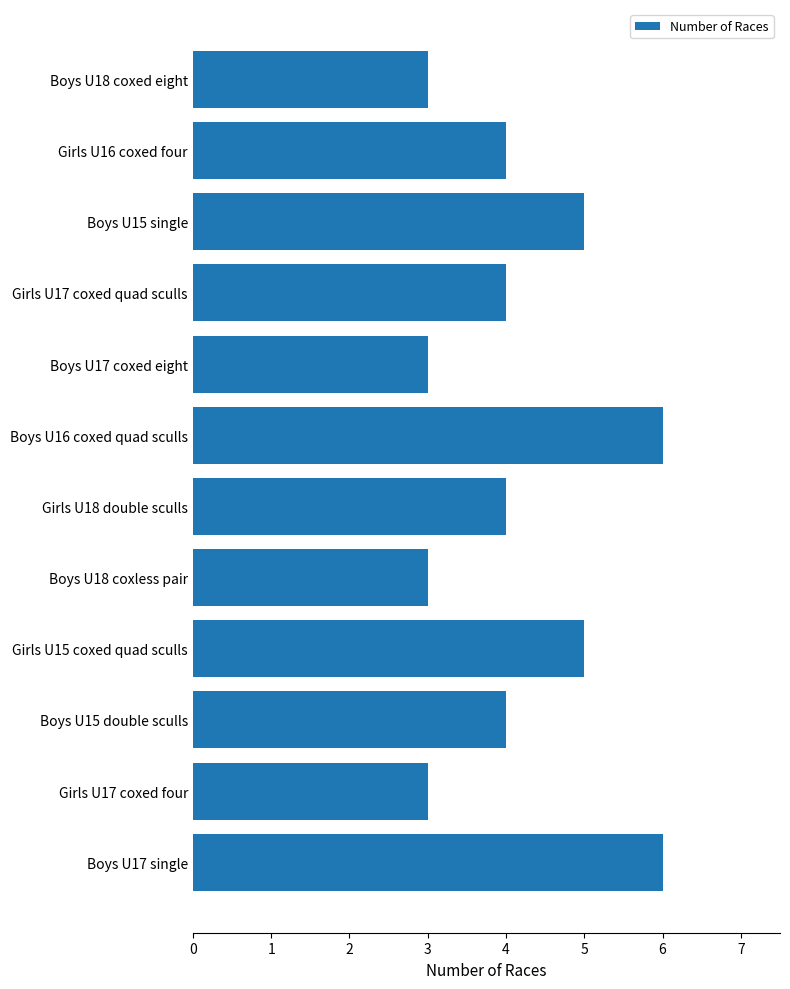

True or false: the data shows 6 at Boys U17 single.

True